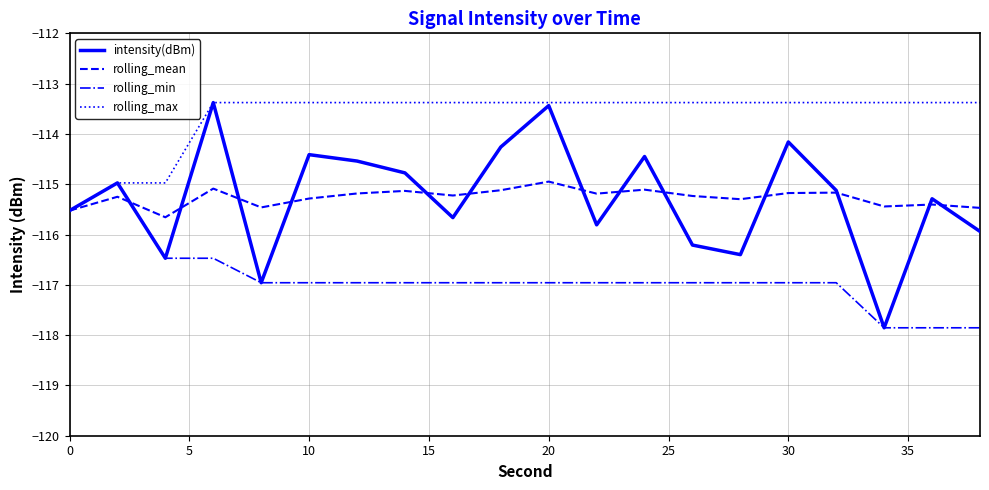

Which series has the widest spread of values?

intensity(dBm)